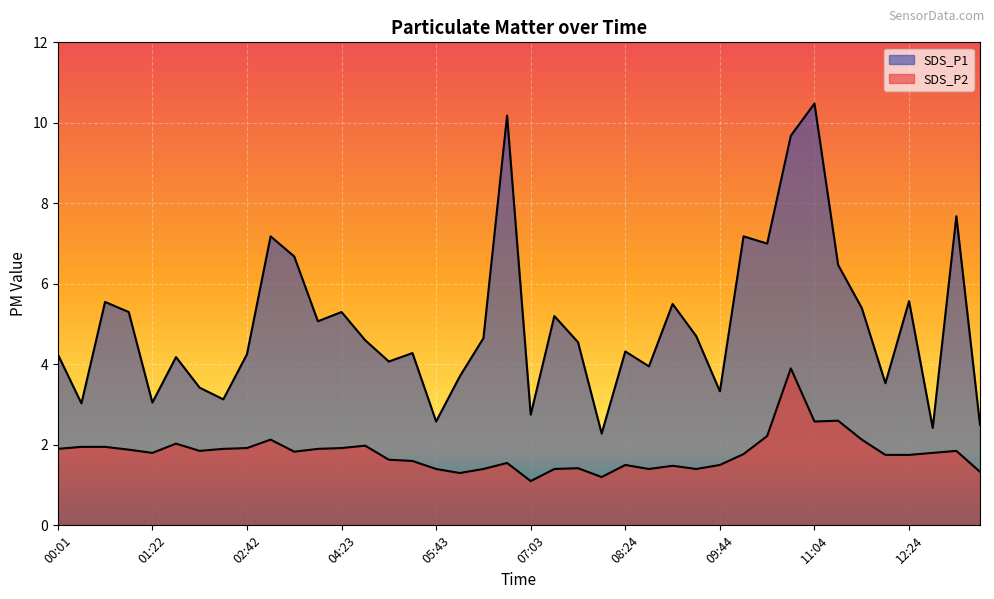

List the labels in order of SDS_P1 value, smallest first.

08:04, 12:44, 13:24, 05:43, 07:03, 00:21, 01:22, 02:22, 09:44, 02:02, 12:04, 06:03, 08:44, 05:03, 01:42, 00:01, 02:42, 05:23, 08:24, 07:44, 04:43, 06:23, 09:24, 04:03, 07:23, 01:02, 04:23, 11:44, 09:04, 00:41, 12:24, 11:24, 03:43, 10:24, 03:23, 10:04, 13:04, 10:44, 06:43, 11:04